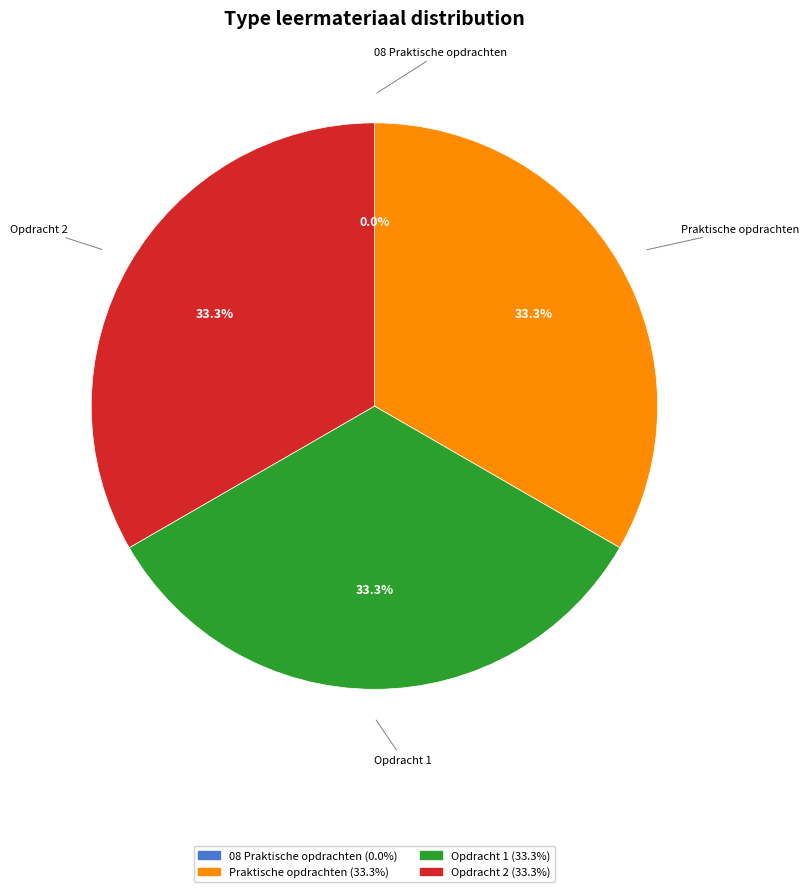

Is there a majority slice in this chart?

No